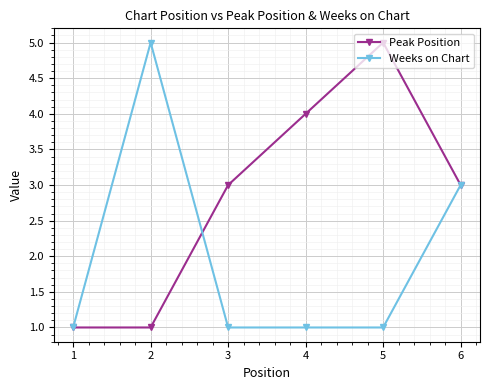

Reading right to left, extract all data points from this chart.

Peak Position: 6=3	5=5	4=4	3=3	2=1	1=1
Weeks on Chart: 6=3	5=1	4=1	3=1	2=5	1=1